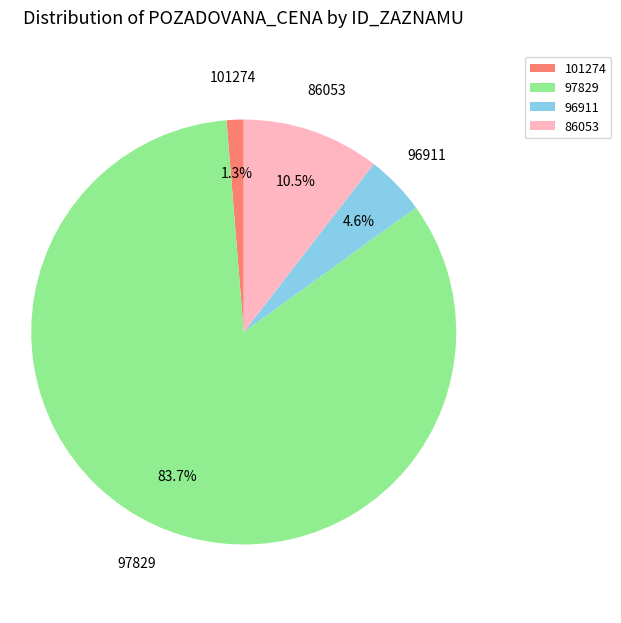

Is it true that 96911 is 5% of the pie?

True